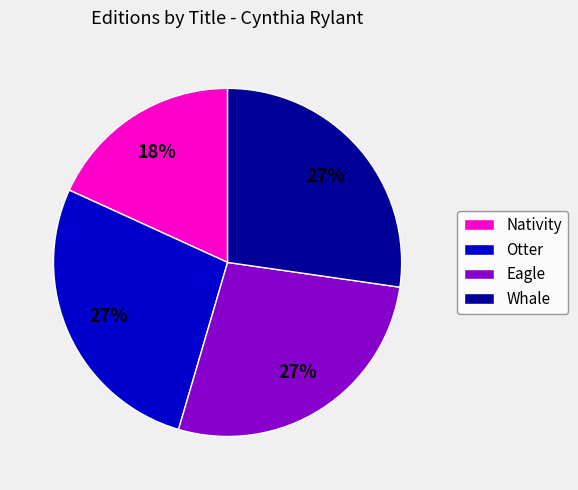

Approximately how many times larger is the value at Whale compared to Otter?

1.0